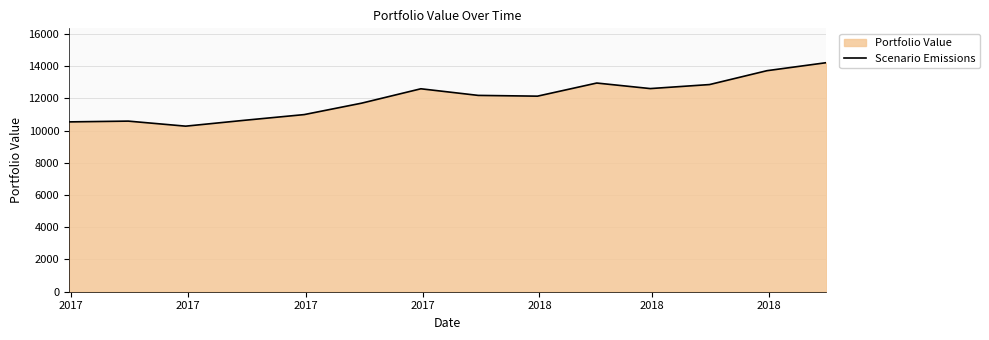

What is the maximum value shown in the chart?

14214.4